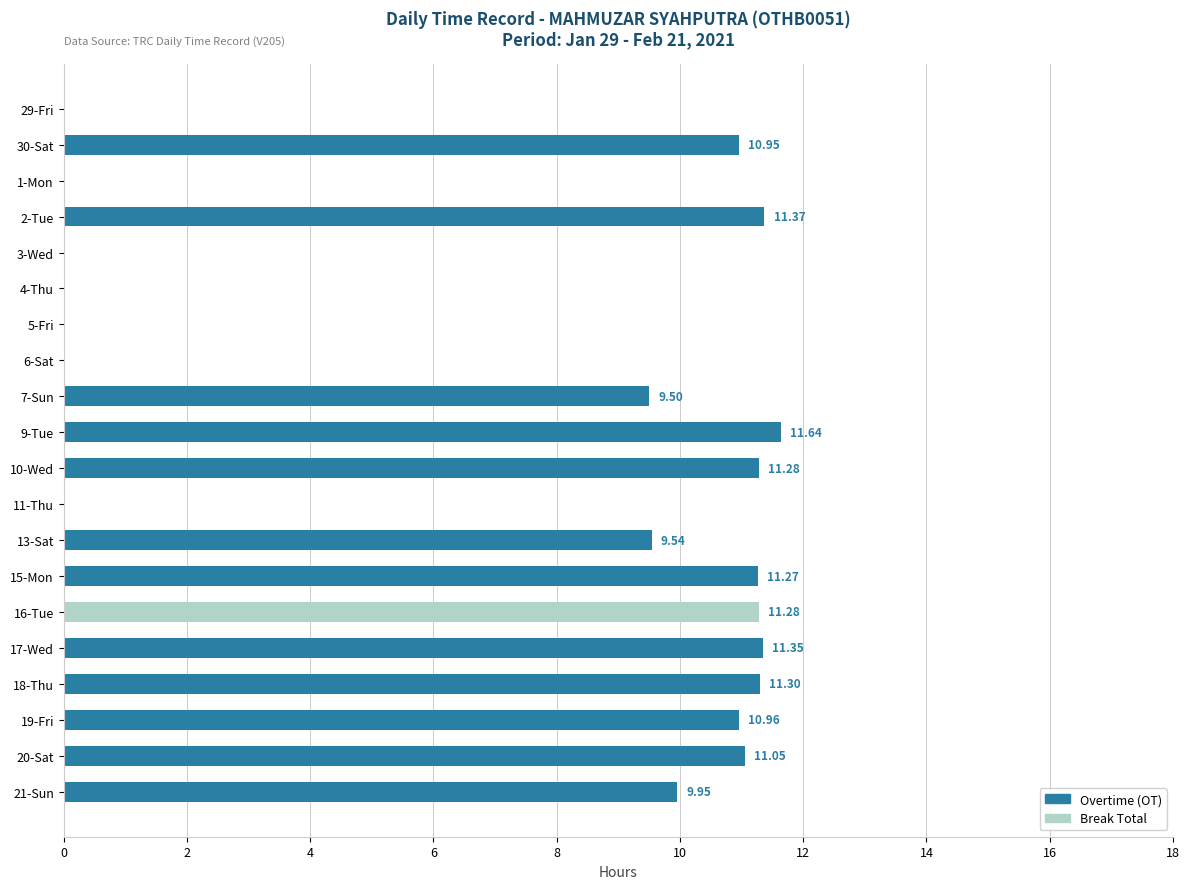

What is the total value across all series at 9-Tue?

11.6